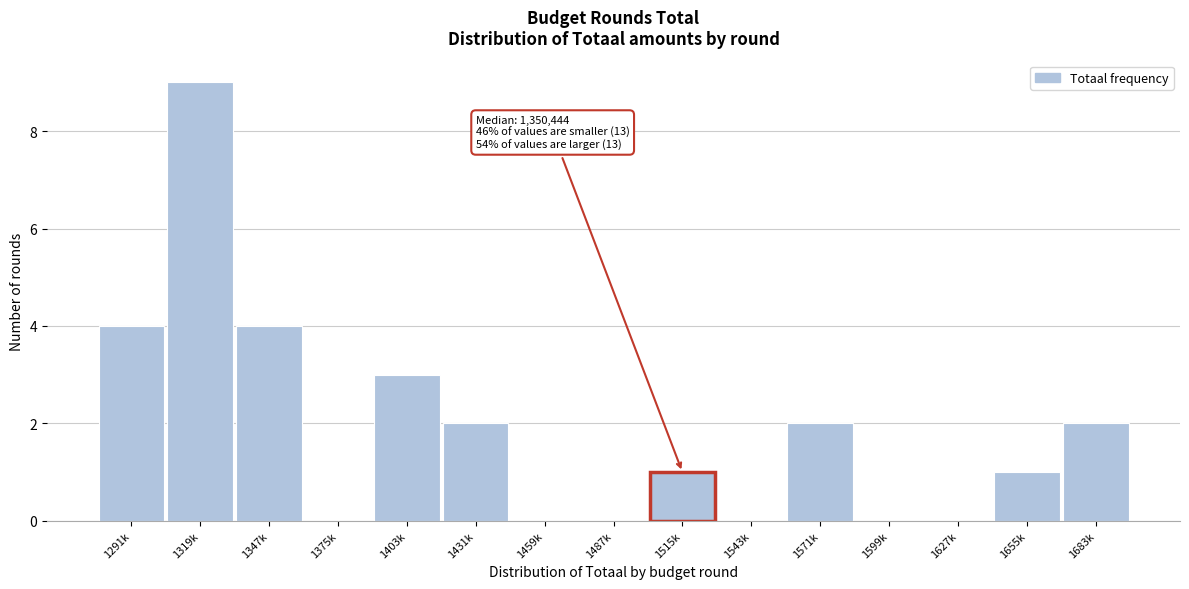

Reading left to right, extract all data points from this chart.

1291k=4	1319k=9	1347k=4	1375k=0	1403k=3	1431k=2	1459k=0	1487k=0	1515k=1	1543k=0	1571k=2	1599k=0	1627k=0	1655k=1	1683k=2